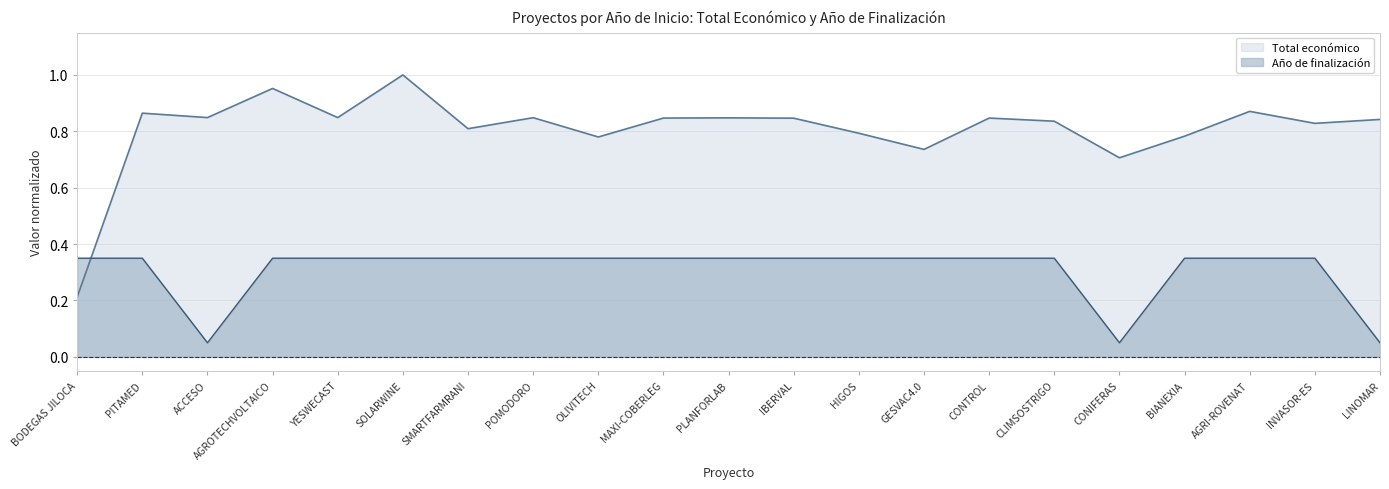

Rank the series by their average value, from highest to lowest.

Total económico, Año de finalización